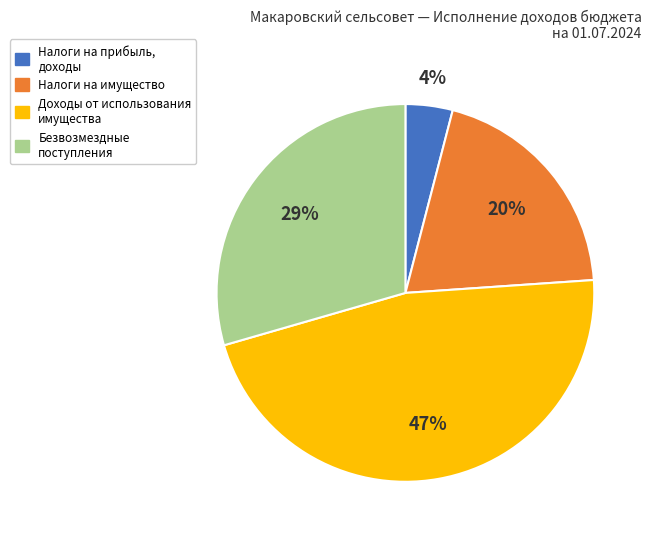

What percentage is the Доходы от использования имущества slice, to the nearest percent?

47%